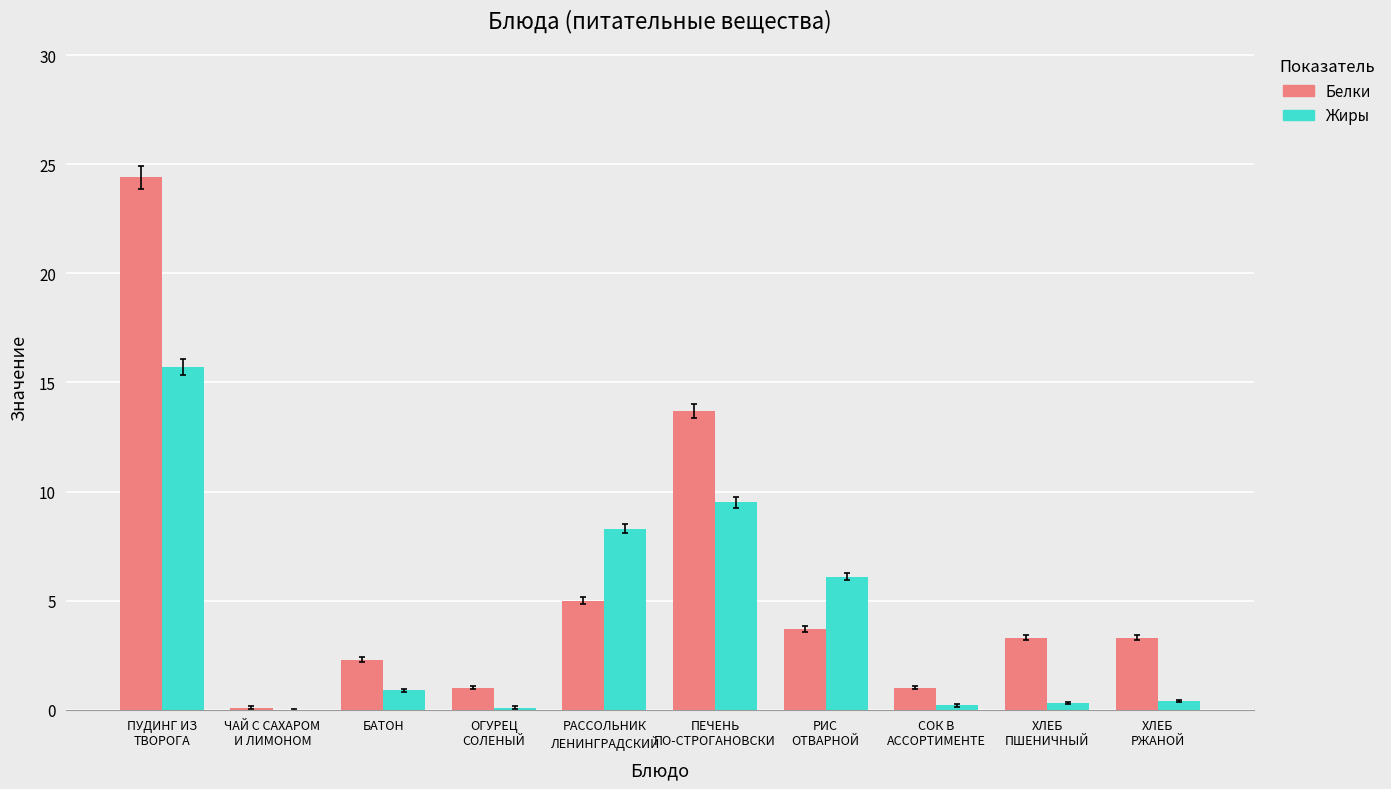

Which series has the largest total across all categories?

Белки